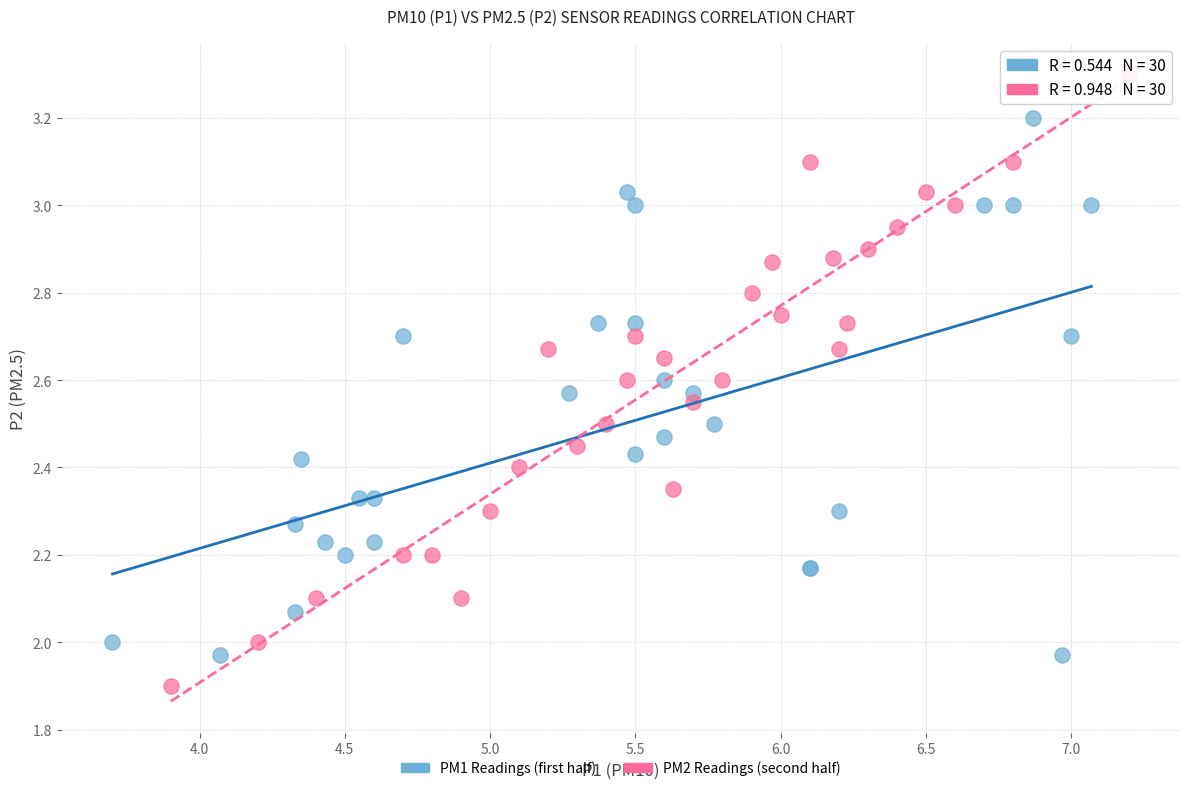

Which series reaches the minimum Y coordinate?

PM2 Readings (second half)